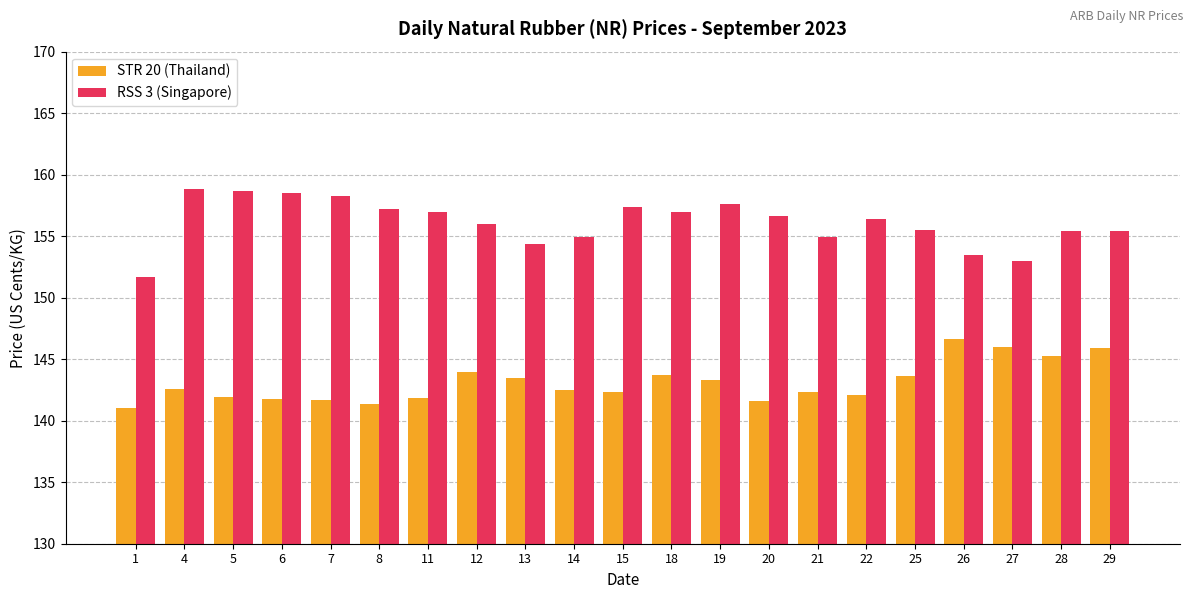

How many data points does each series have?

21